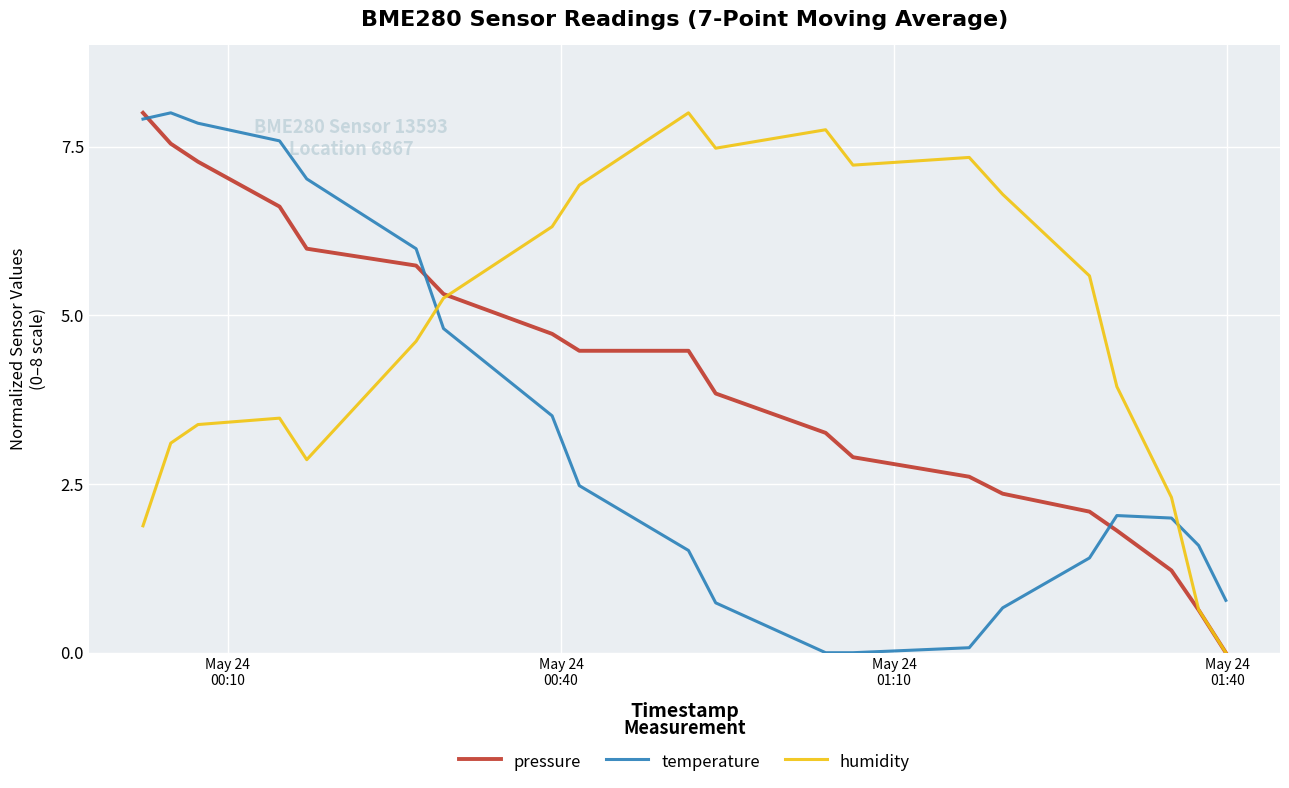

How many positive values does the pressure series have?

19